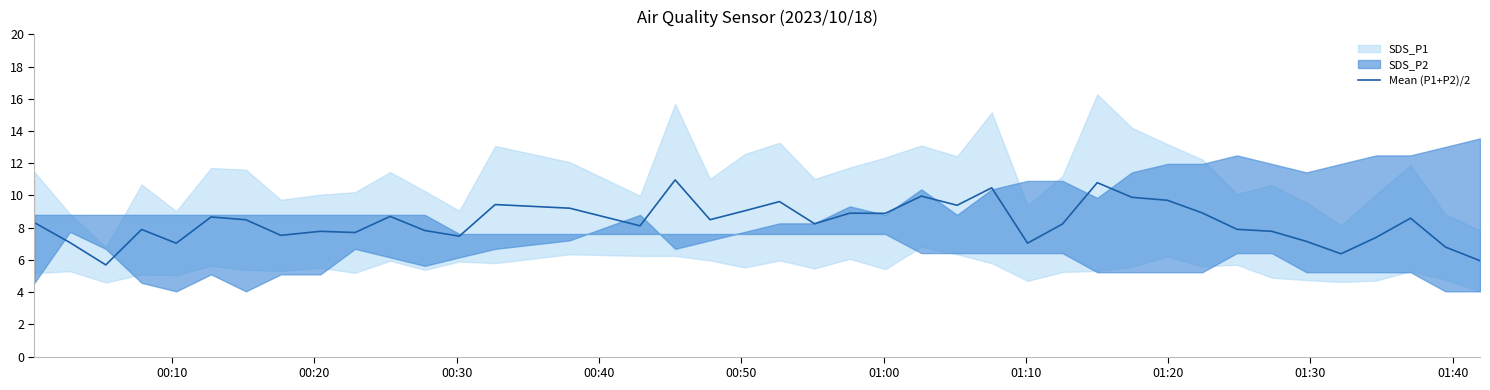

Count the number of categories in the chart.

40